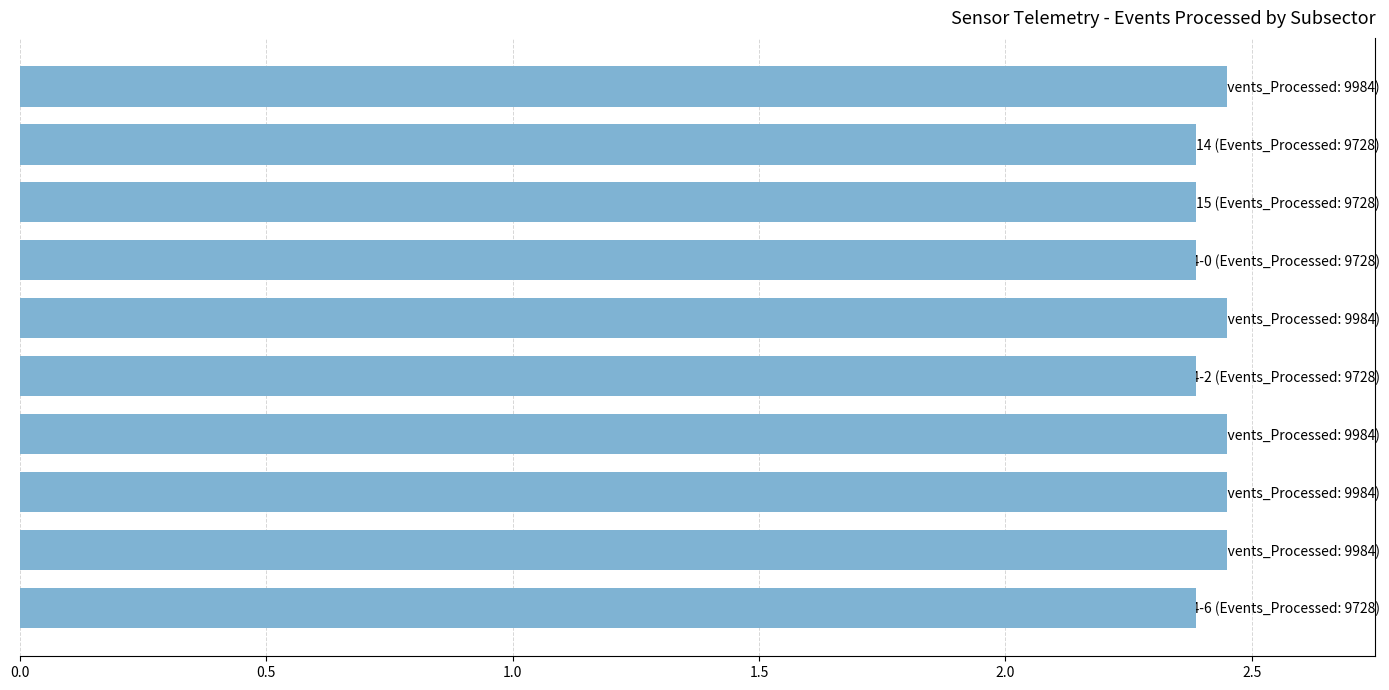

What is the smallest value displayed?

2.4